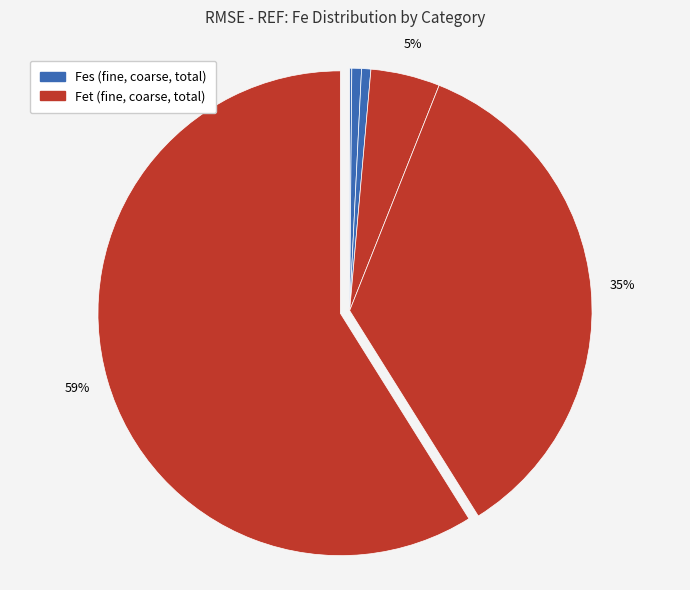

Which category has the biggest portion of the pie?

Fettotal